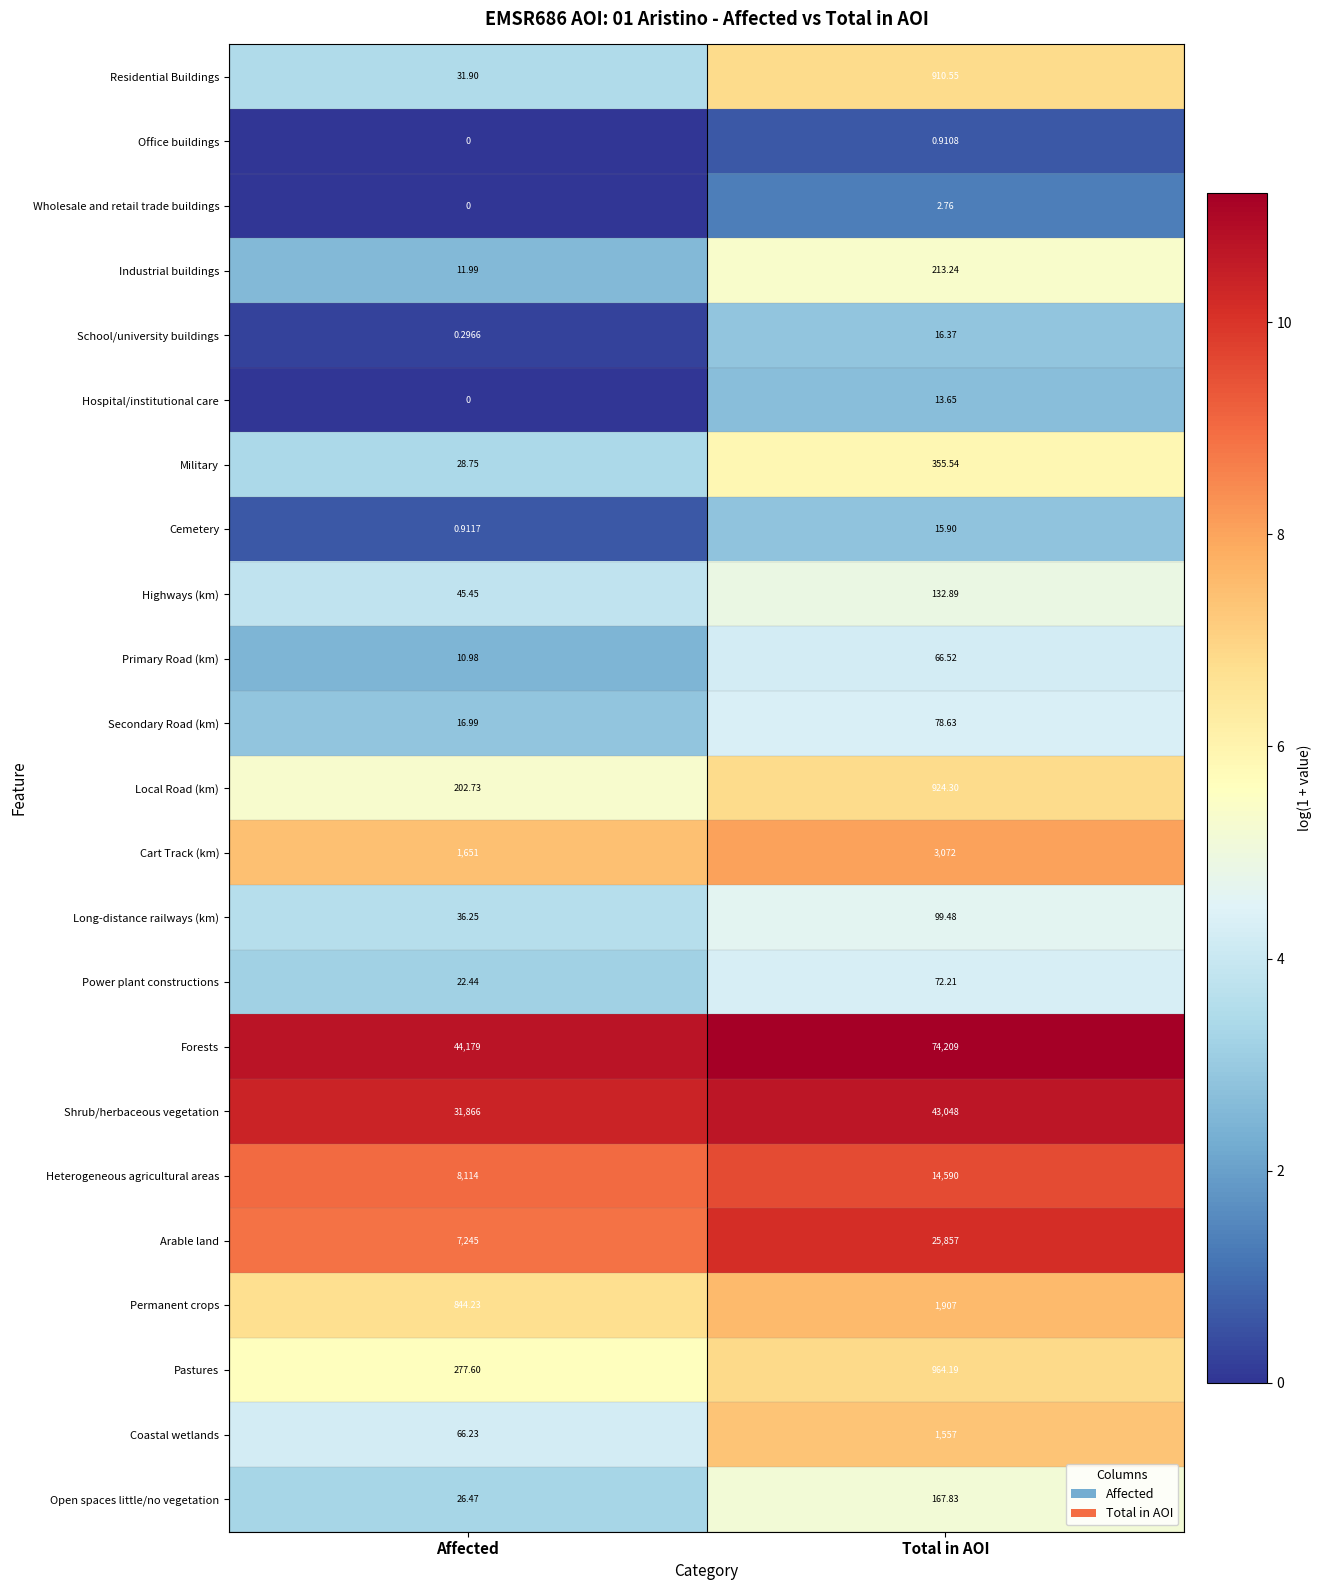

Which series has the widest spread of values?

Forests